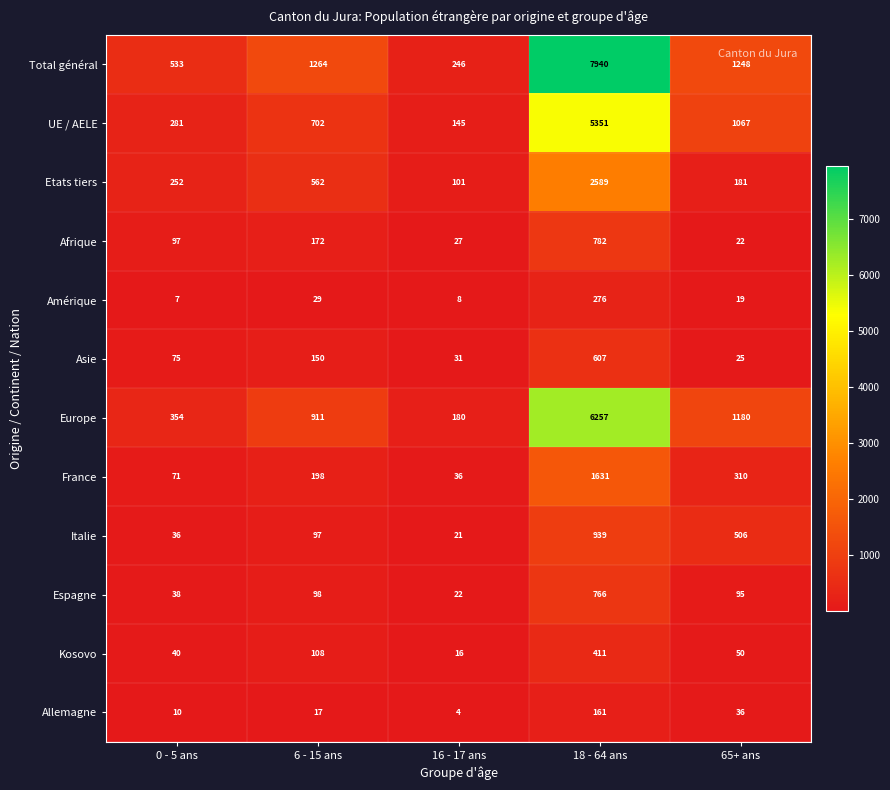

The Etats tiers series shows 2589 at 18 - 64 ans. True or false?

True